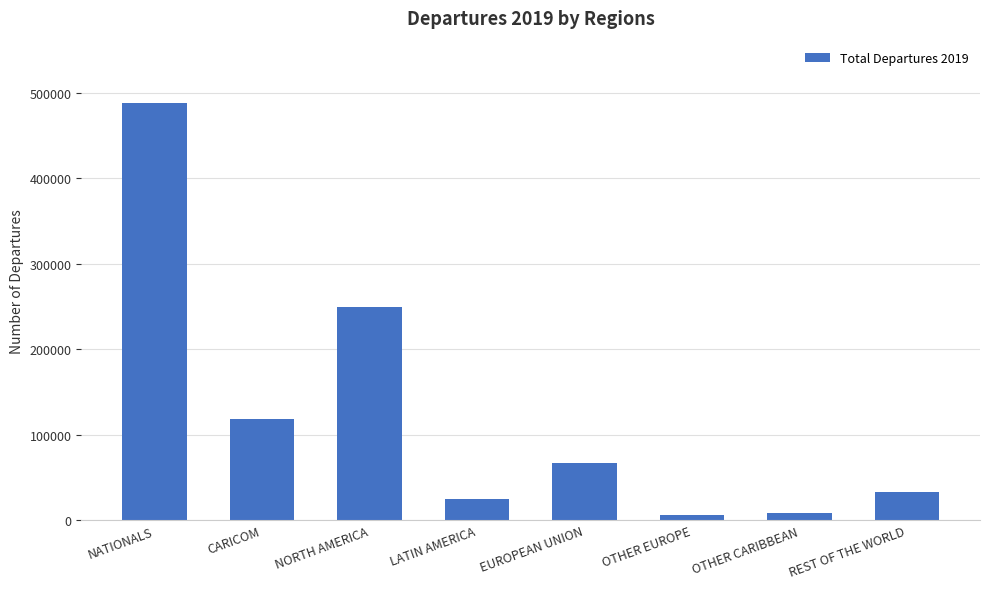

What is the change in value from OTHER CARIBBEAN to REST OF THE WORLD?

+23922